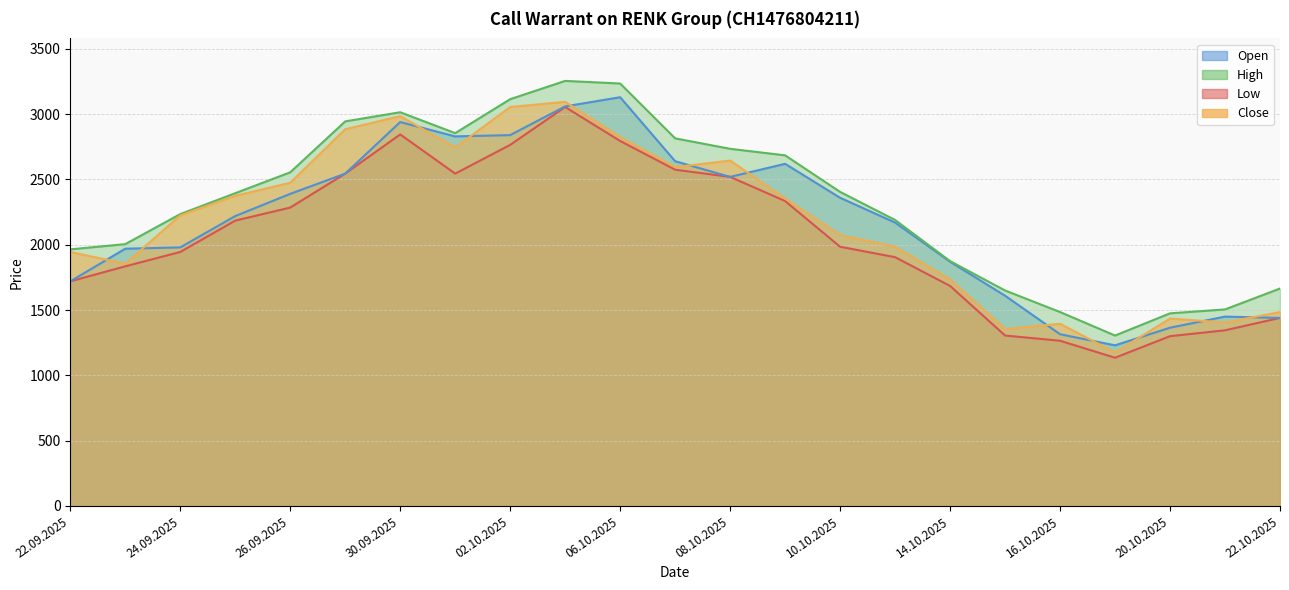

True or false: Low and High cross at least once.

False